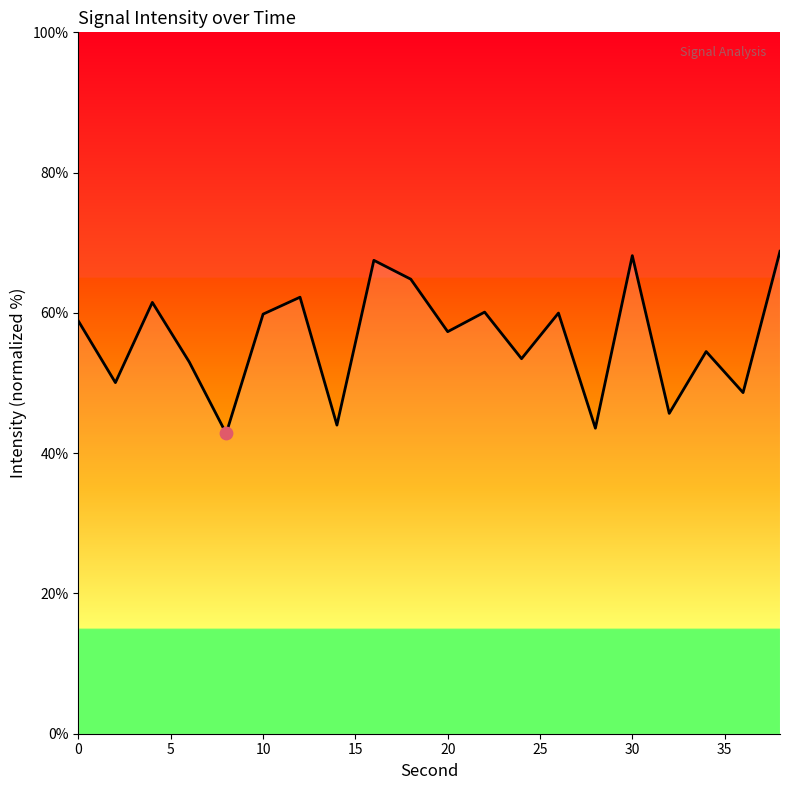

What is the greatest value displayed?

68.8